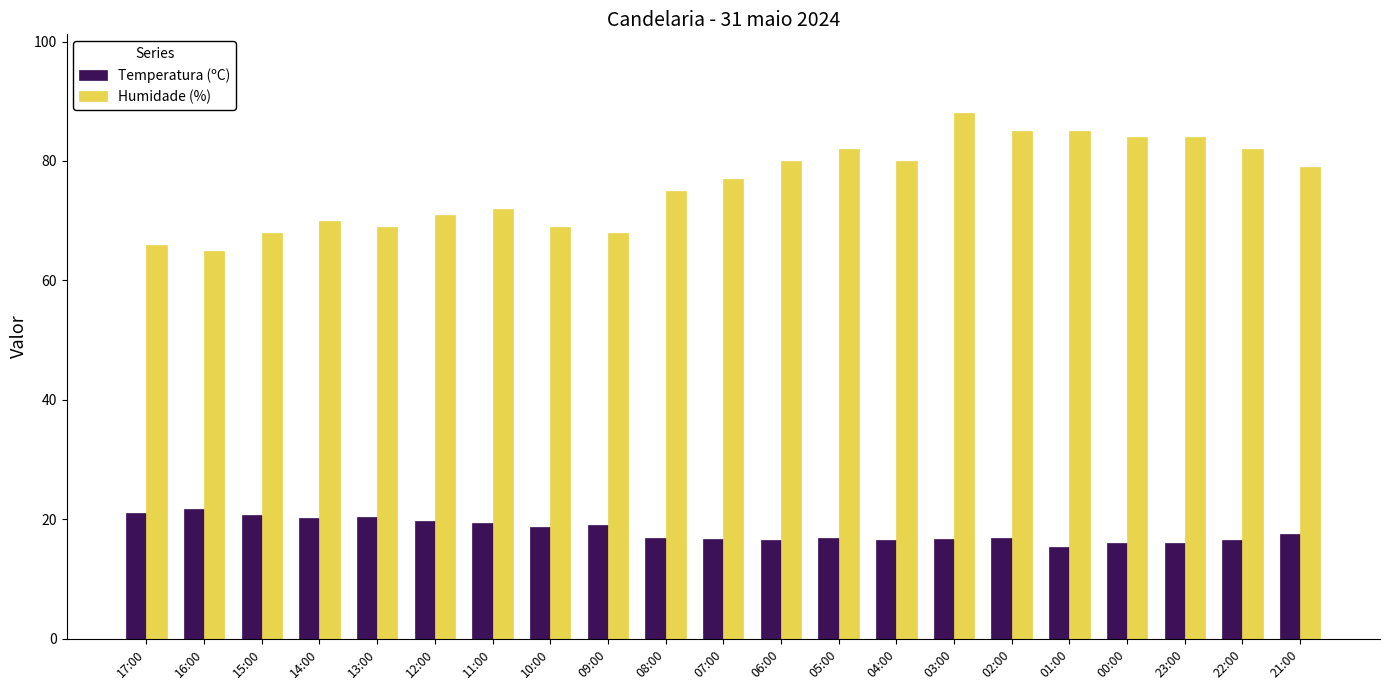

Which category has the highest value across all series?

03:00